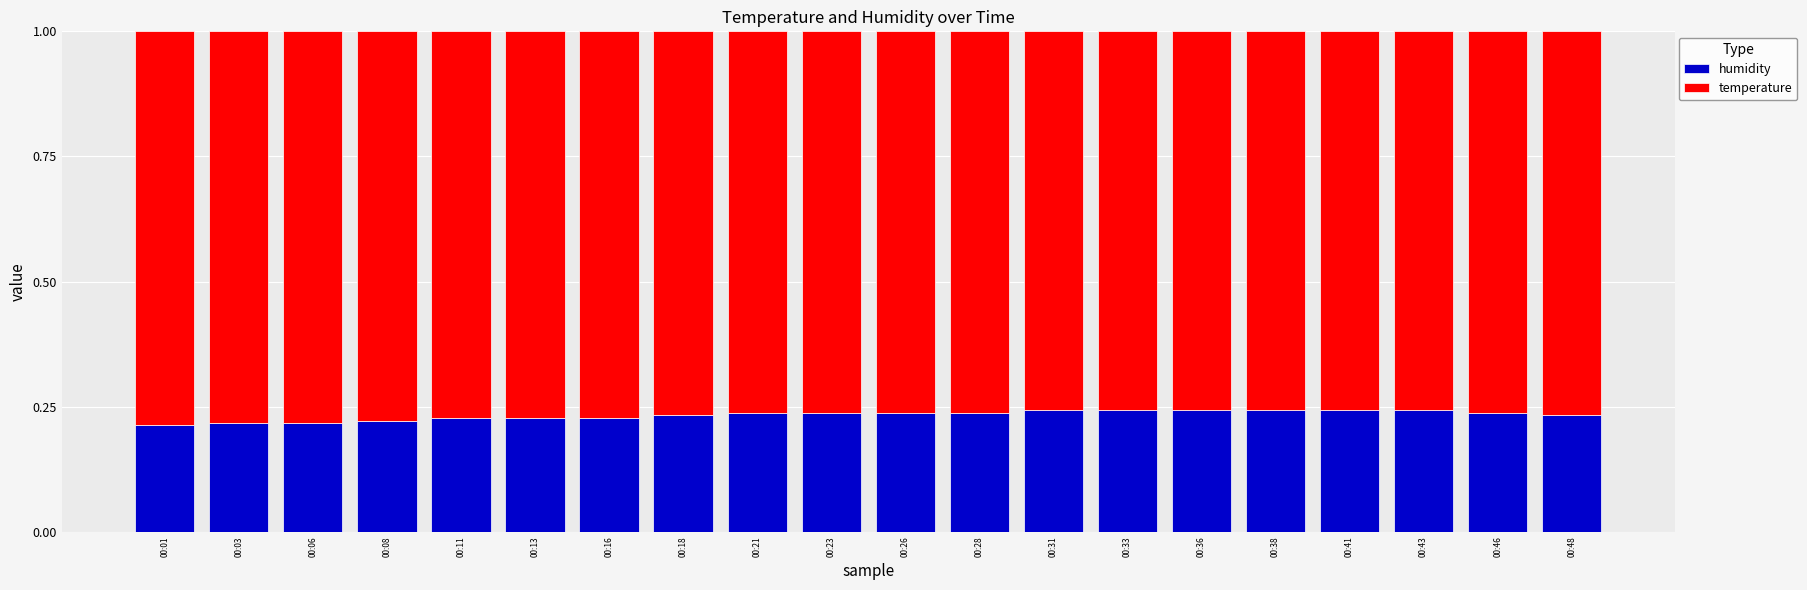

True or false: humidity has a value of 0.1 at 00:01.

False